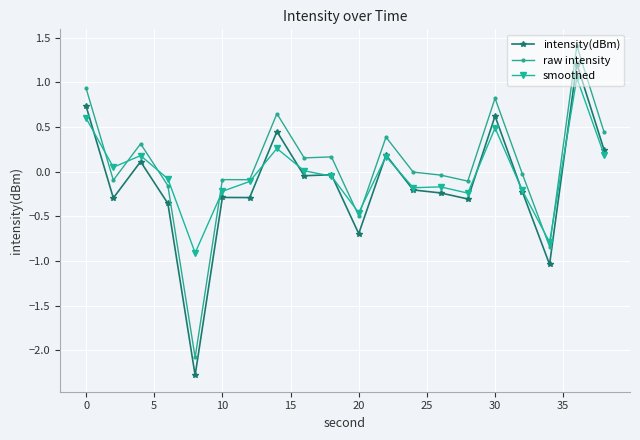

Count the number of categories in the chart.

20